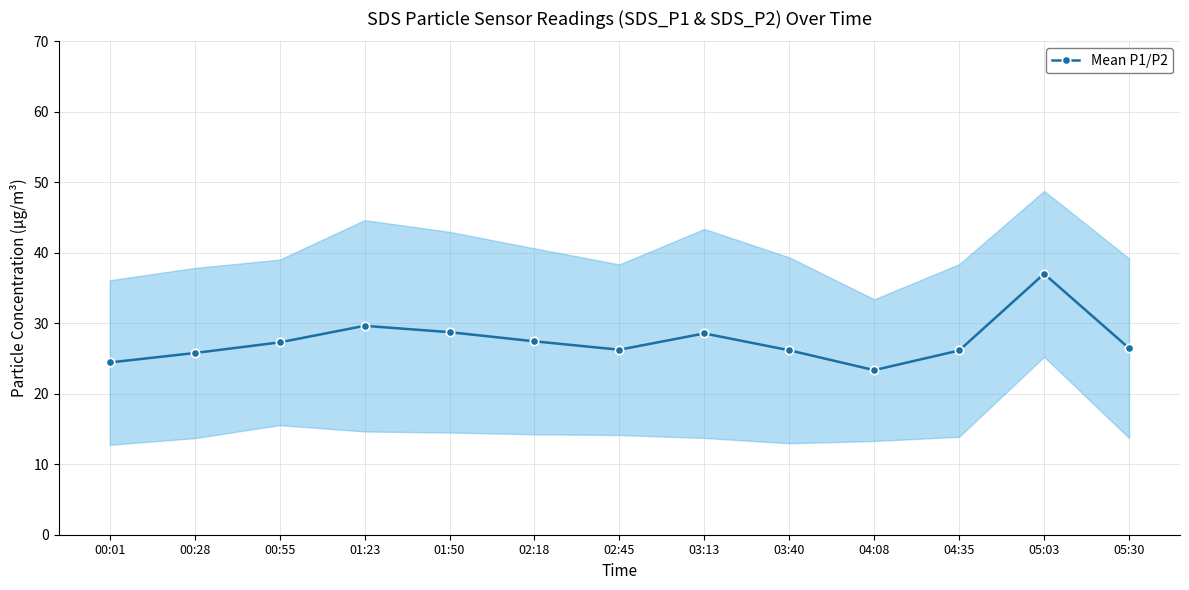

Which has a higher value, 05:03 or 00:28?

05:03